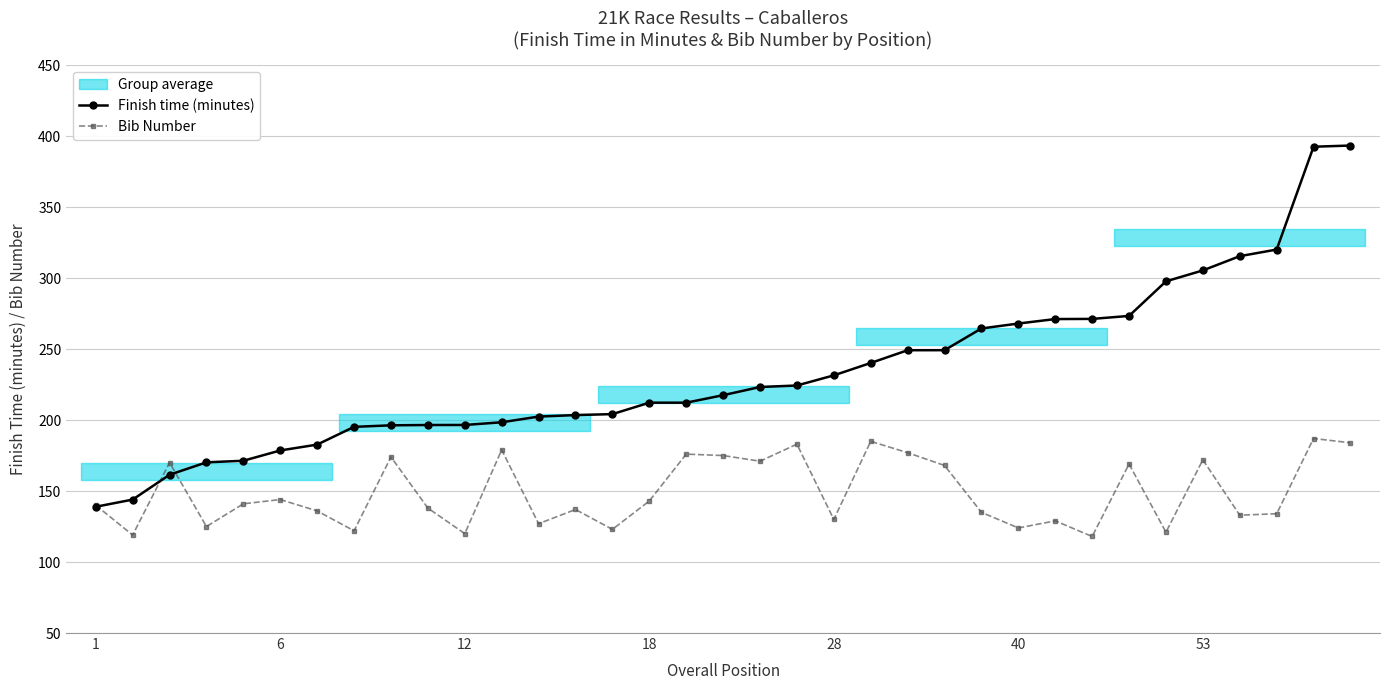

What is the highest value of the Bib Number series?

187.0